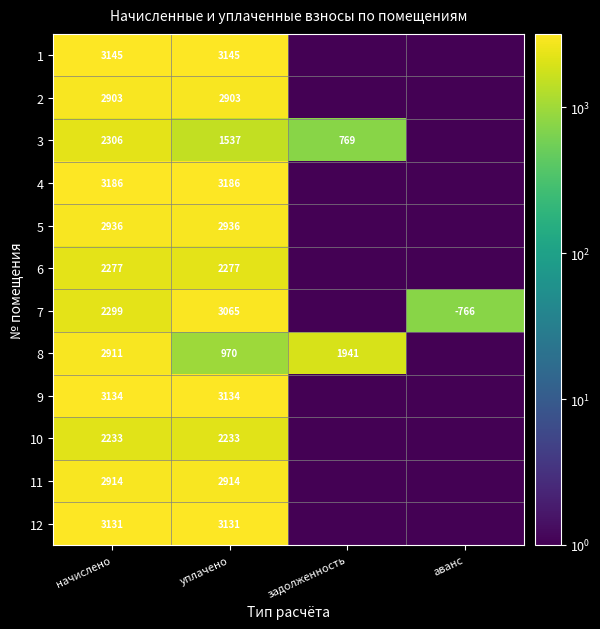

Is it true that 2 equals 2903.0 at уплачено?

True